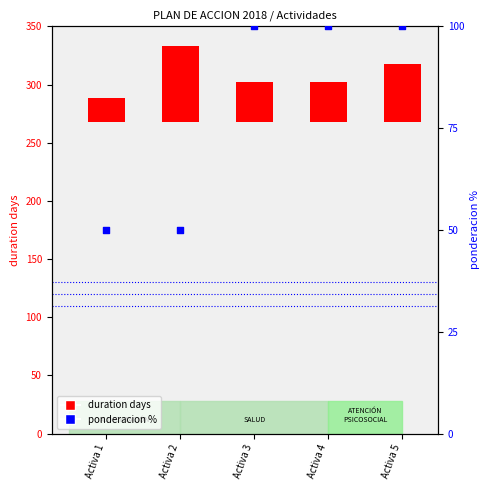

At how many categories does at least one series exceed 42?

5